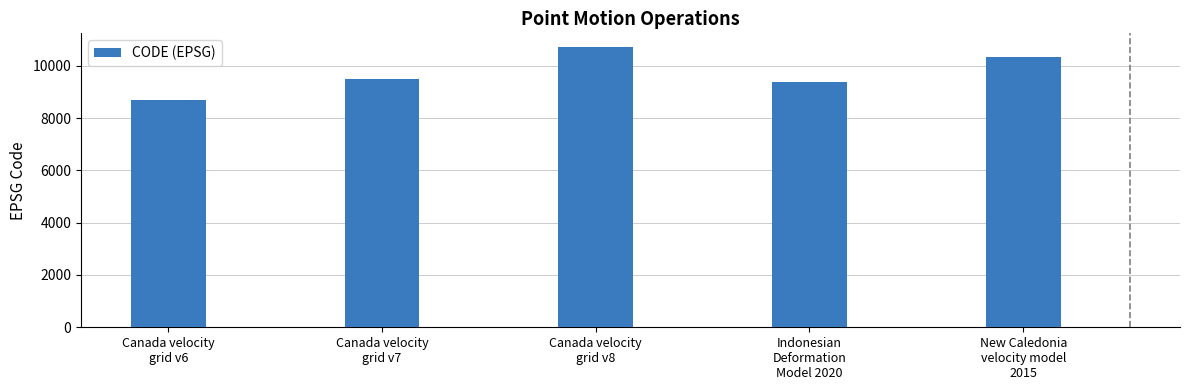

Does the chart contain any negative values?

No